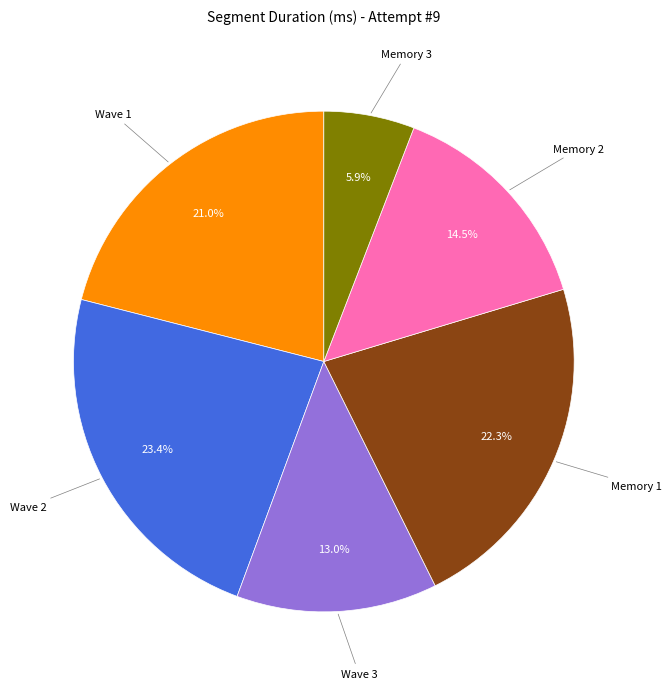

Is there a majority slice in this chart?

No